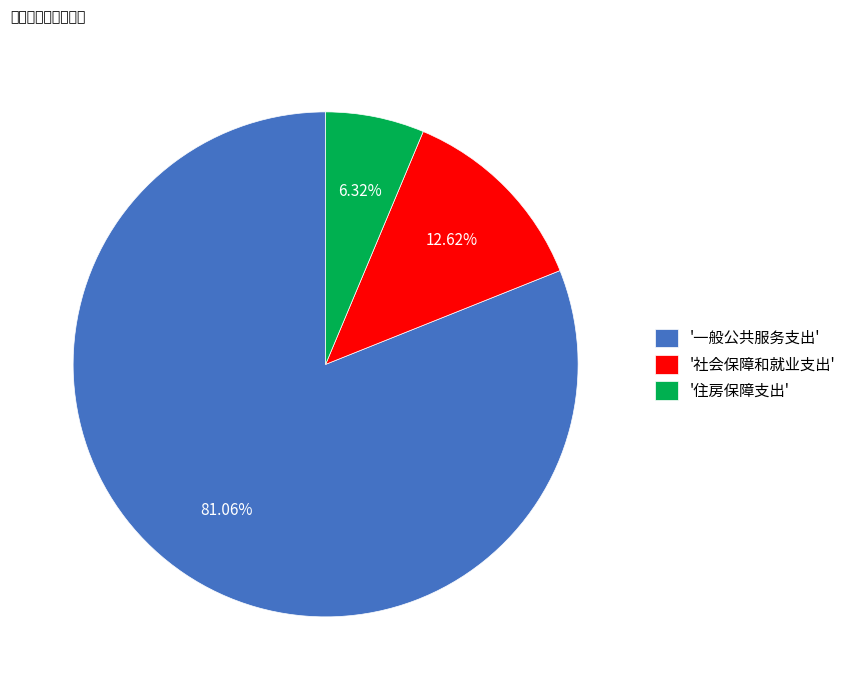

How many slices are in this pie chart?

3